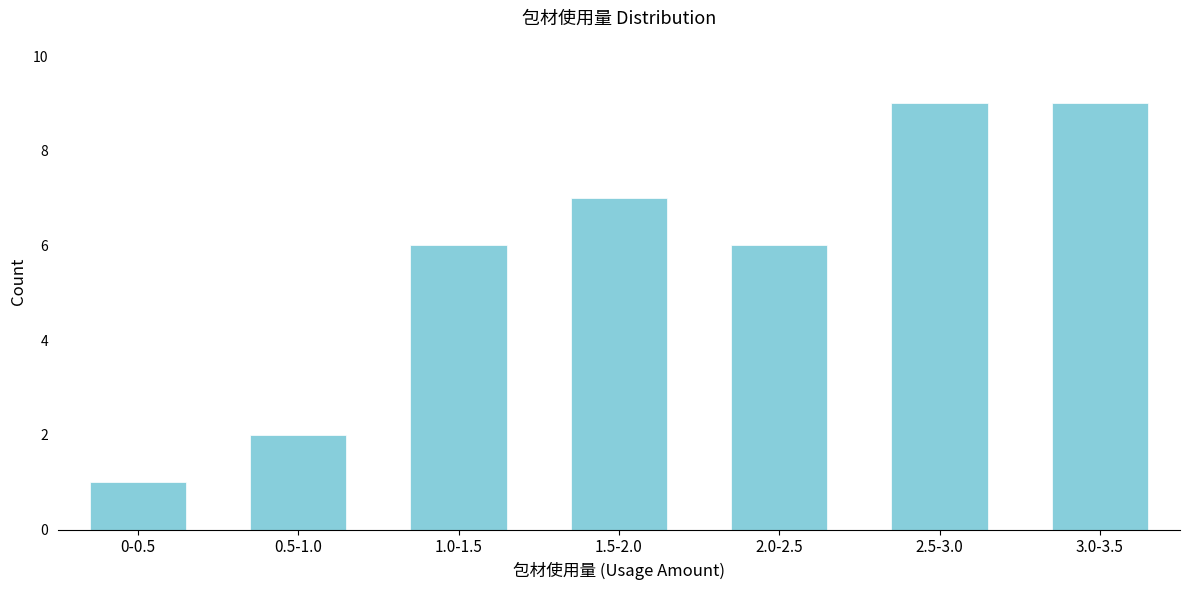

Reading left to right, transcribe all the data shown in this chart.

0-0.5=1	0.5-1.0=2	1.0-1.5=6	1.5-2.0=7	2.0-2.5=6	2.5-3.0=9	3.0-3.5=9